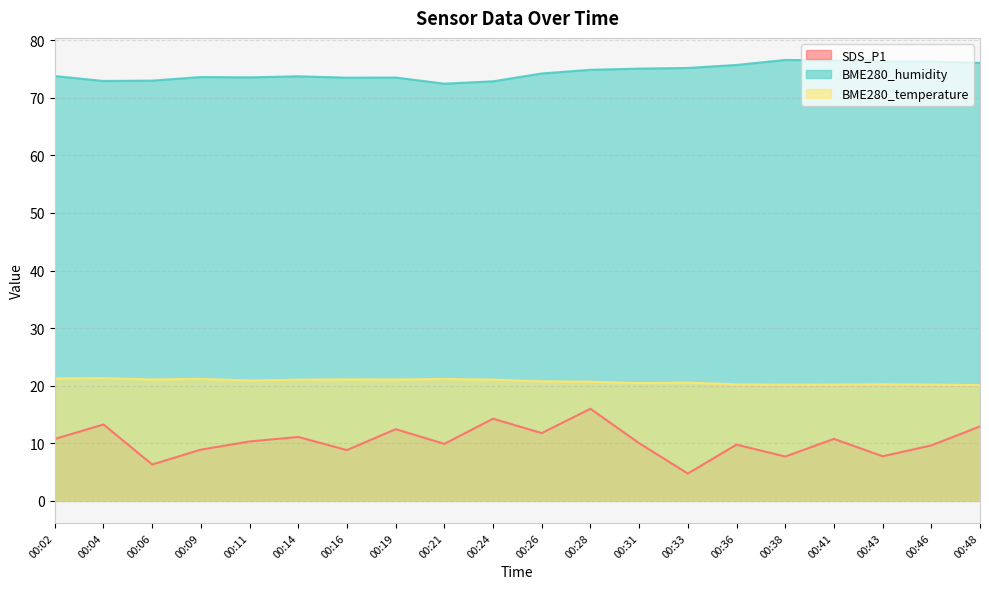

In BME280_temperature, how many points are higher than both neighbors (excluding endpoints)?

6